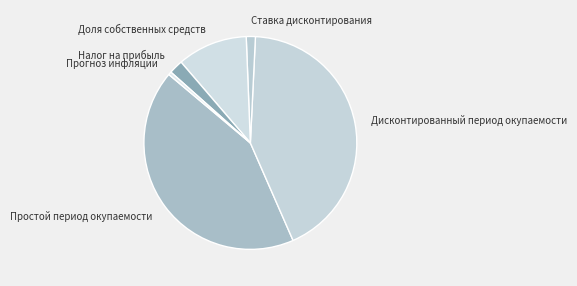

Between Доля собственных средств and Ставка дисконтирования, which is larger?

Доля собственных средств